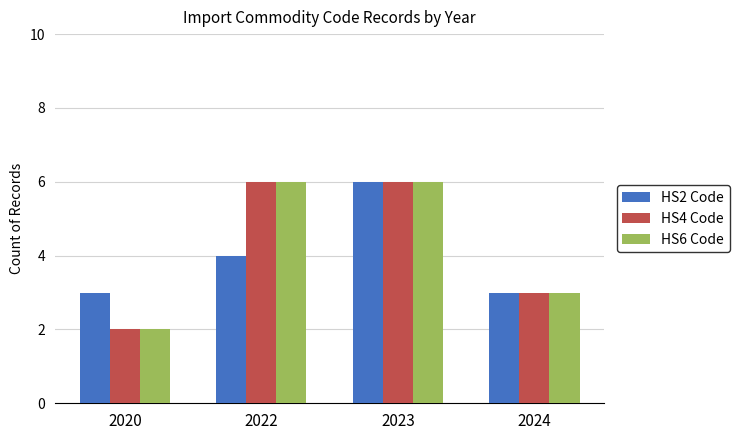

What is the difference between the HS6 Code values at 2020 and 2023?

4